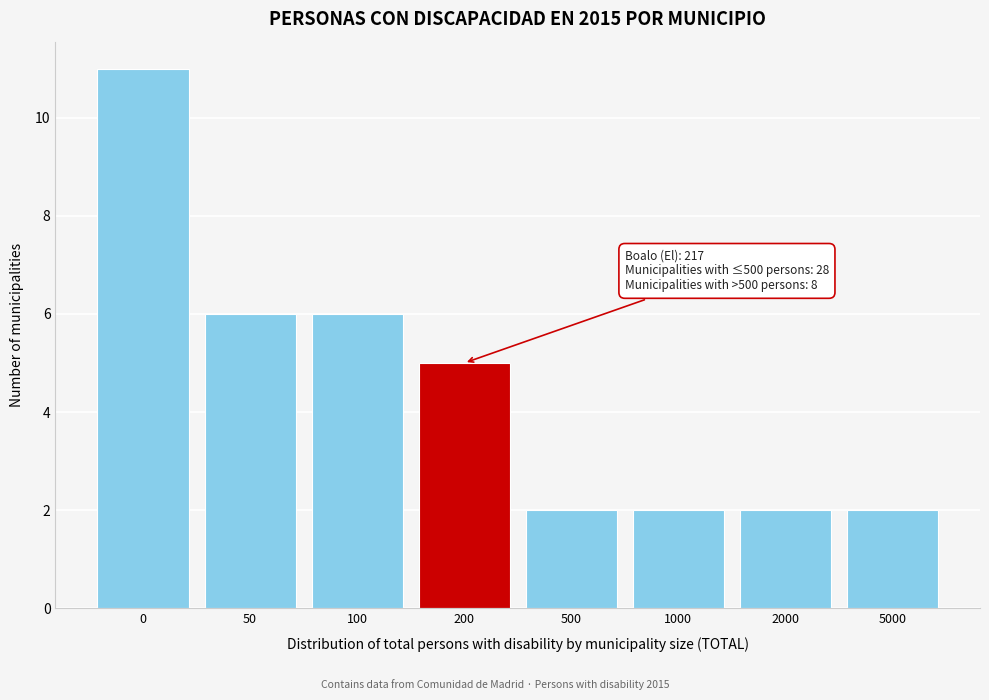

Reading left to right, what are all the values shown in this chart?

11	6	6	5	2	2	2	2